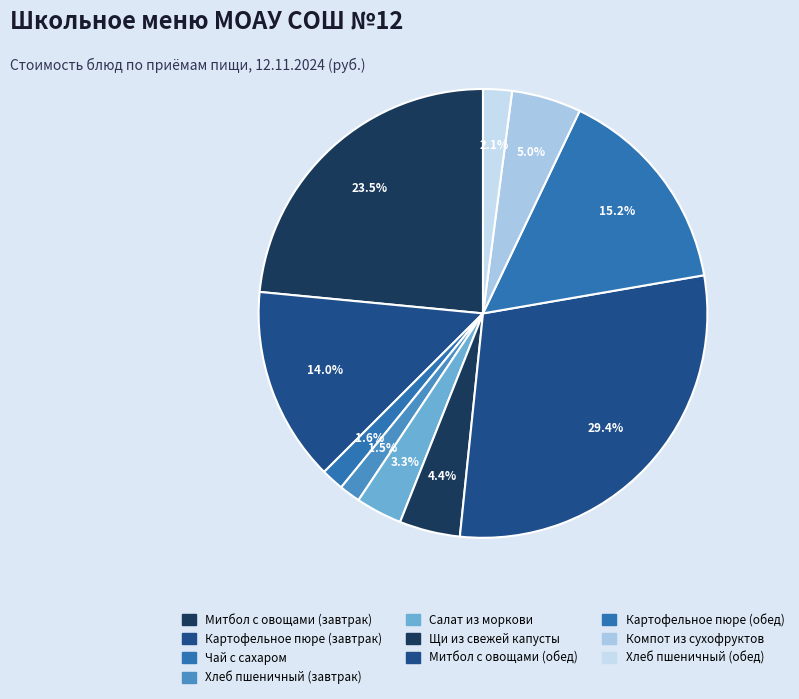

How many segments does this pie chart have?

10